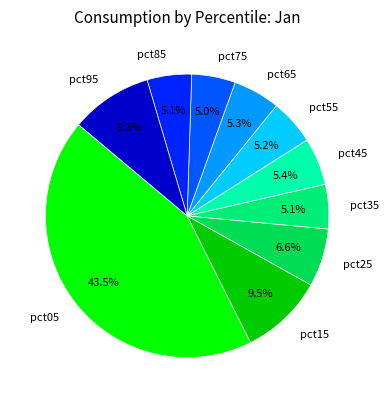

What is the largest slice in the pie chart?

pct05